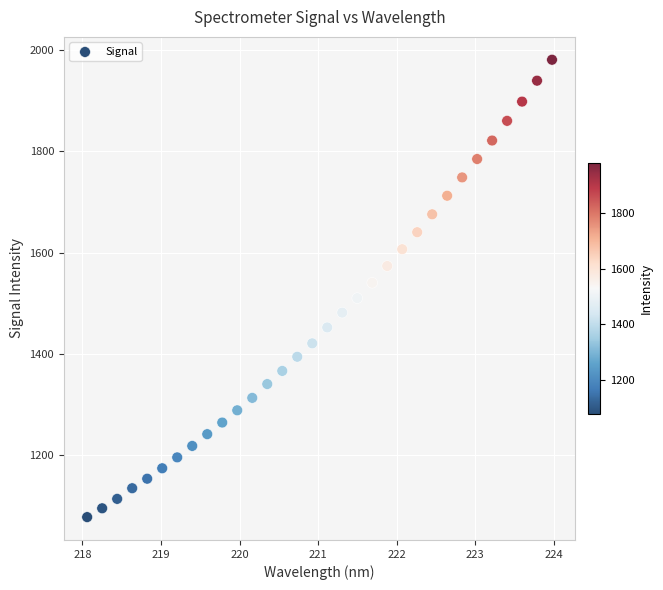

What is the range of Y values (max minus min)?

902.6